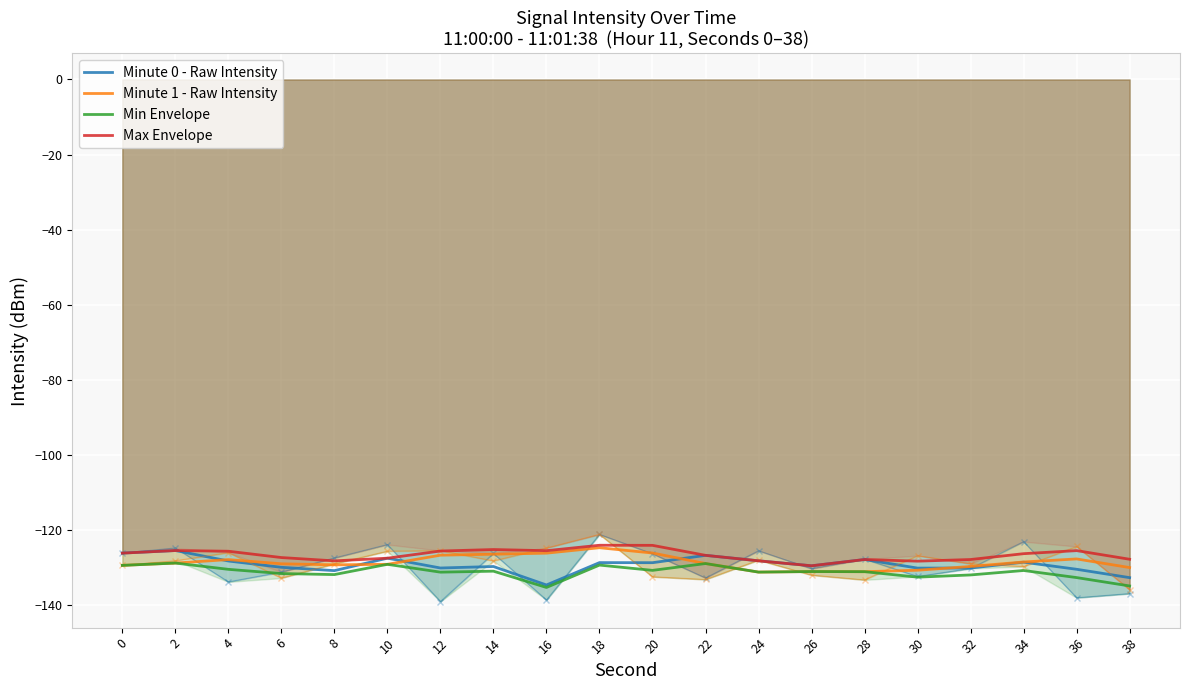

What is the sum of the Min Envelope values at 12 and 24?

-262.3